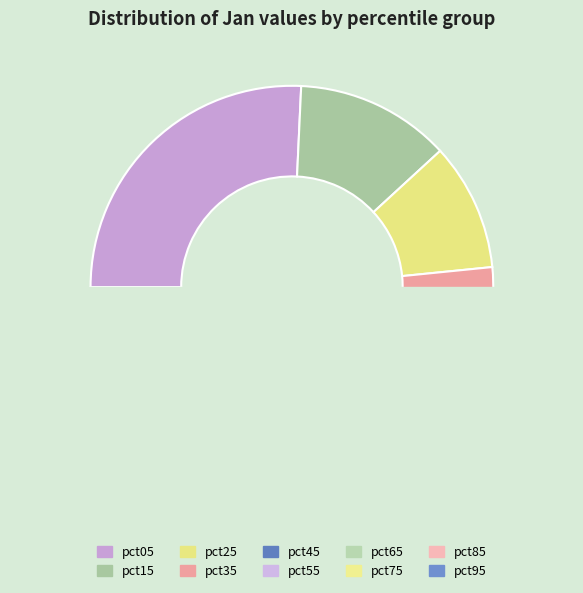

Approximately how many times larger is the value at pct45 compared to pct25?

0.8